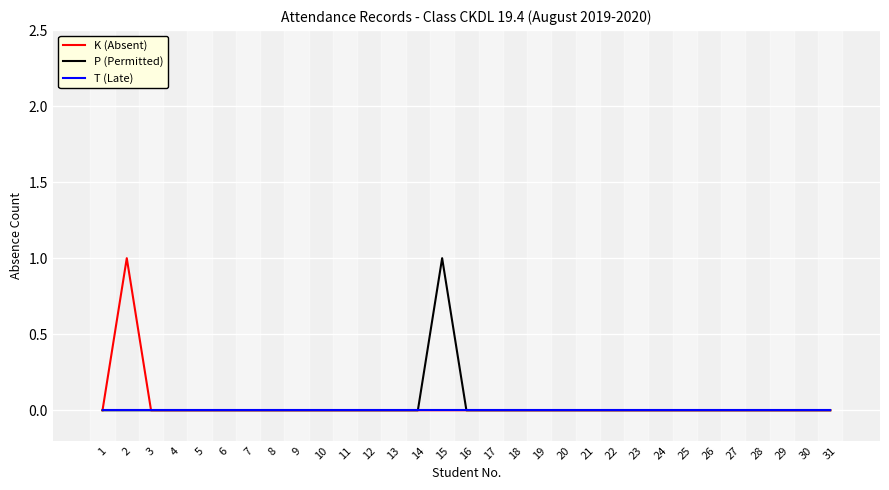

What is the greatest value displayed?

1